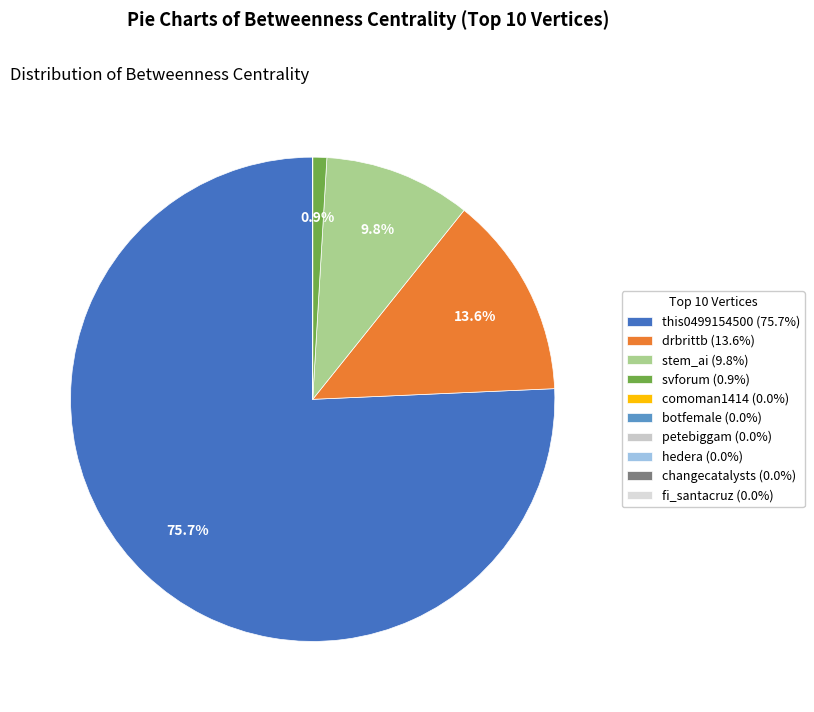

How many segments does this pie chart have?

10